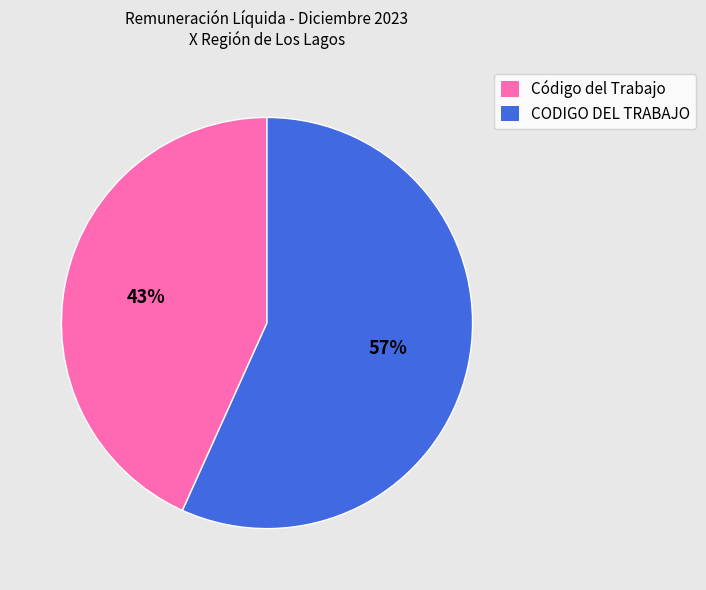

Which slice represents more than half of the pie?

CODIGO DEL TRABAJO